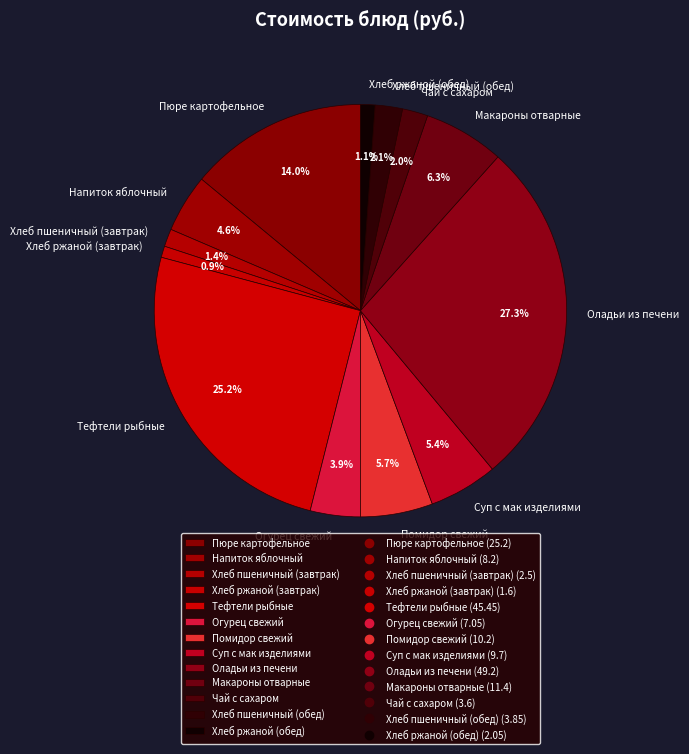

What percentage is the Хлеб ржаной (завтрак) slice, to the nearest percent?

1%